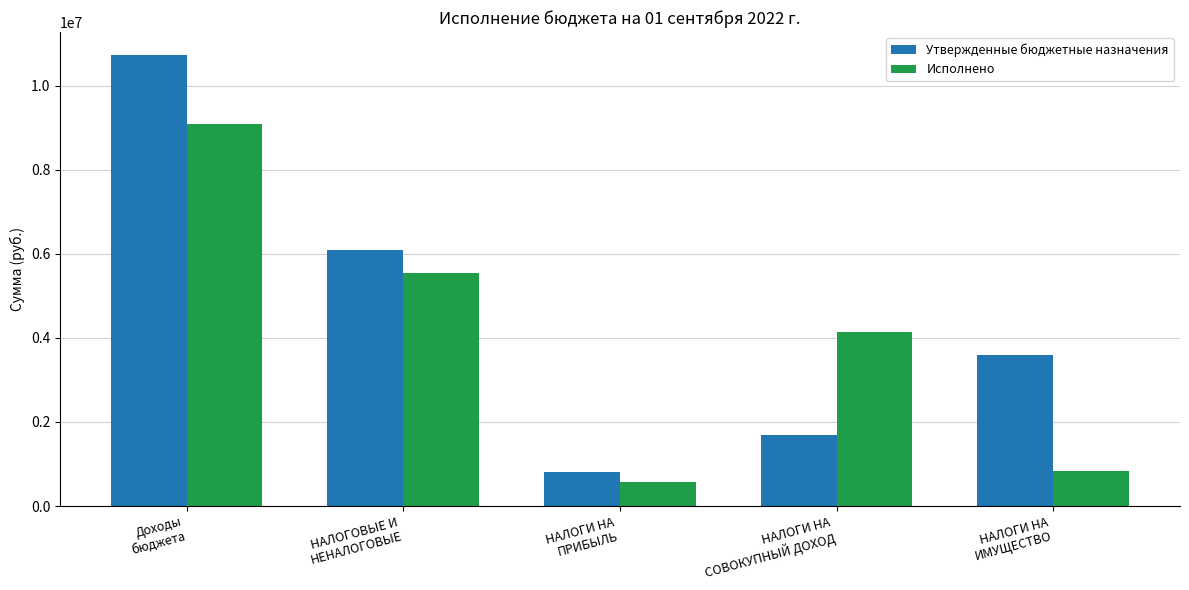

What position from the left is НАЛОГИ НА
ПРИБЫЛЬ?

3